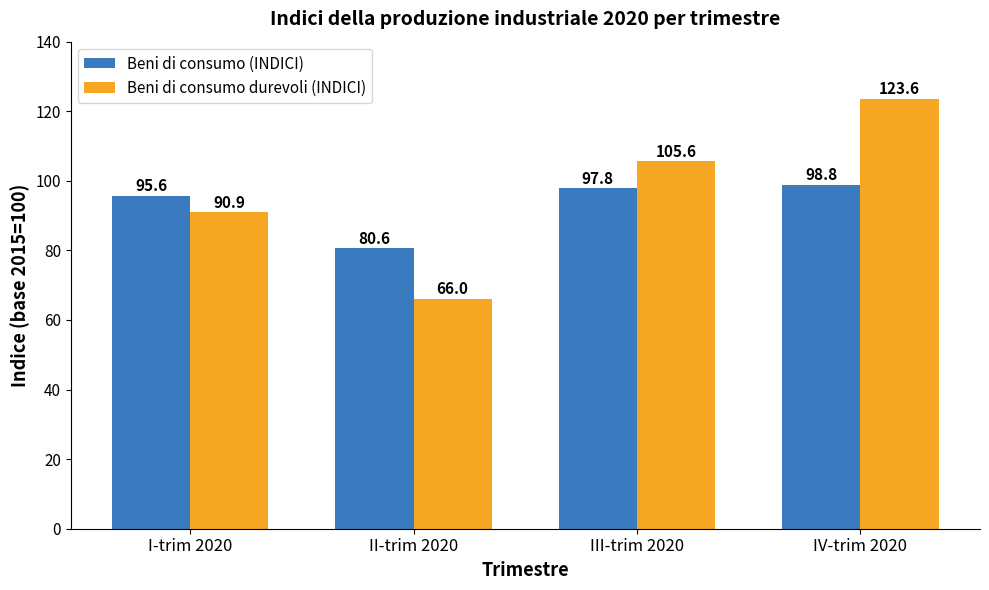

Which series has the widest spread of values?

Beni di consumo durevoli (INDICI)